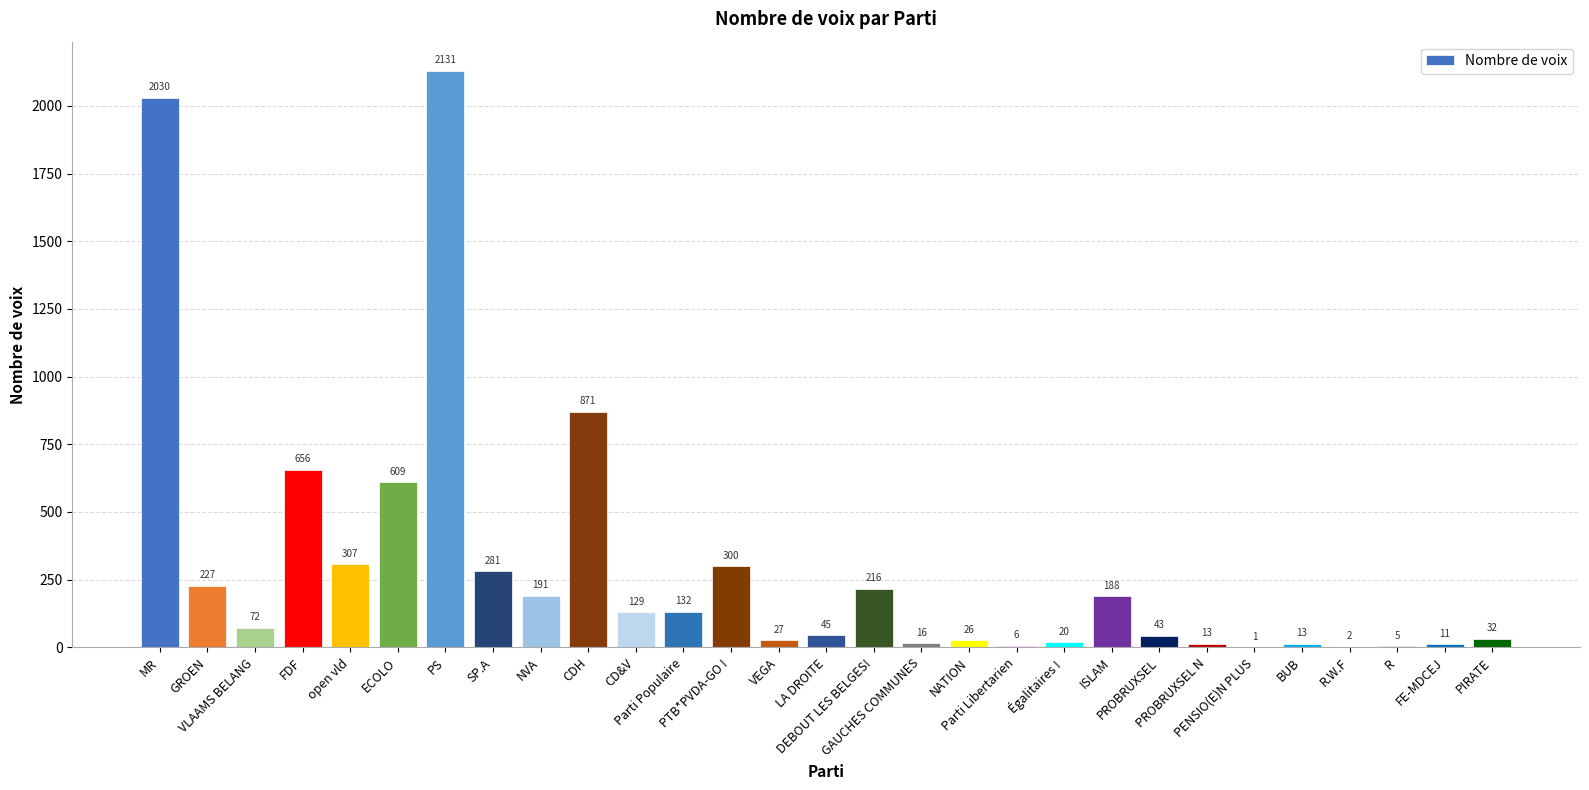

What is the maximum value shown in the chart?

2131